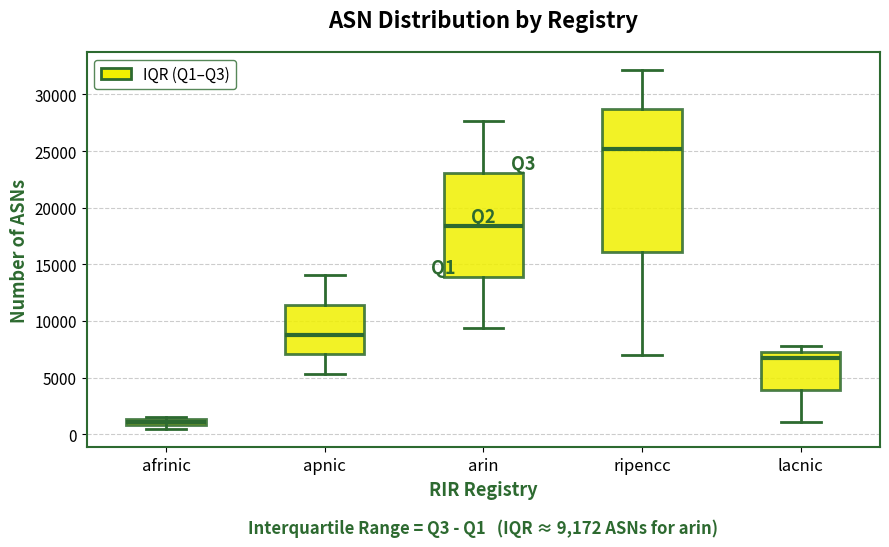

Which box's median line is the highest?

ripencc